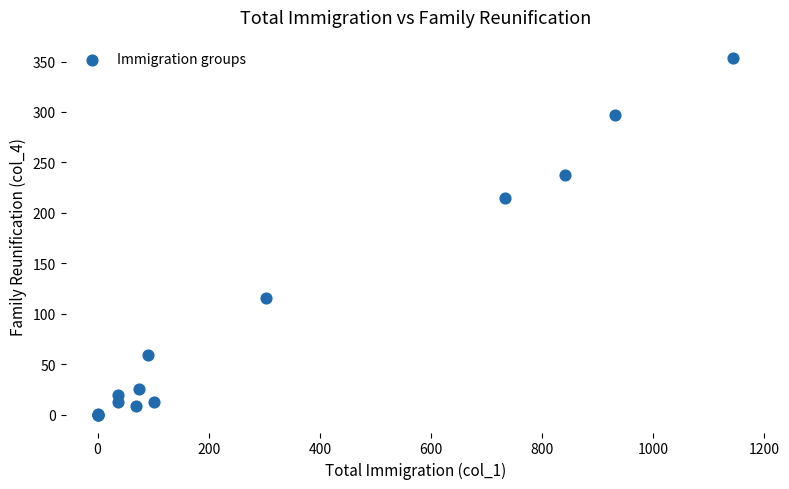

What Y value in the scatter plot is closest to 177?

215